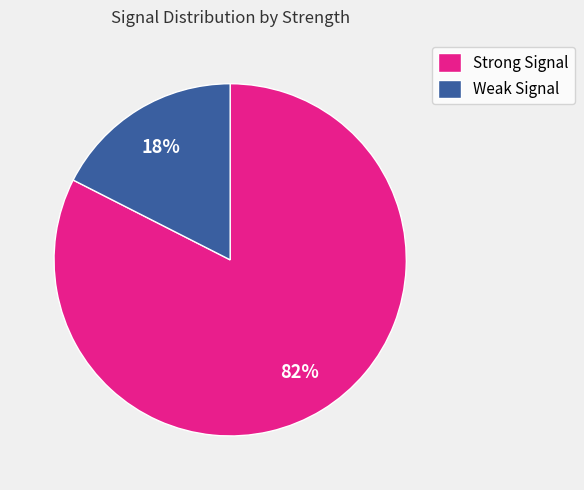

Which has a higher value, Strong Signal or Weak Signal?

Strong Signal